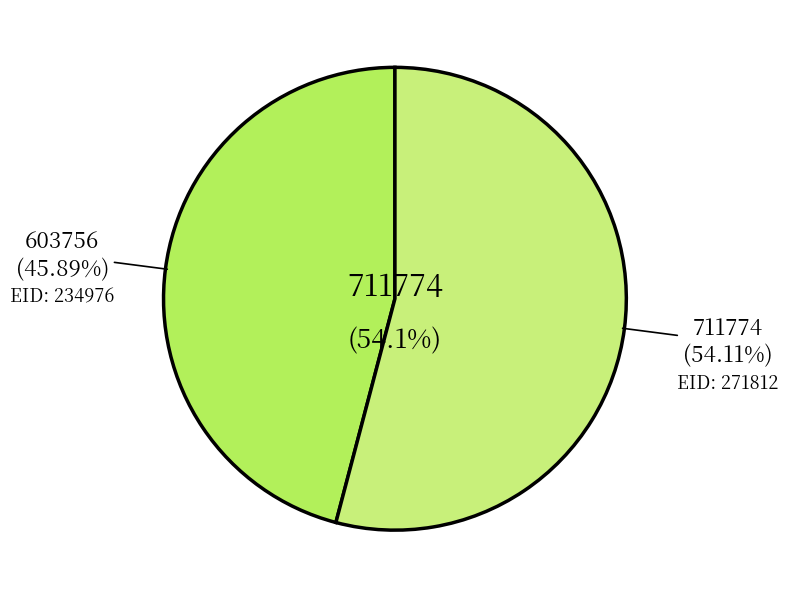

Combined, what portion of the pie is 271812 and 234976?

100.0%